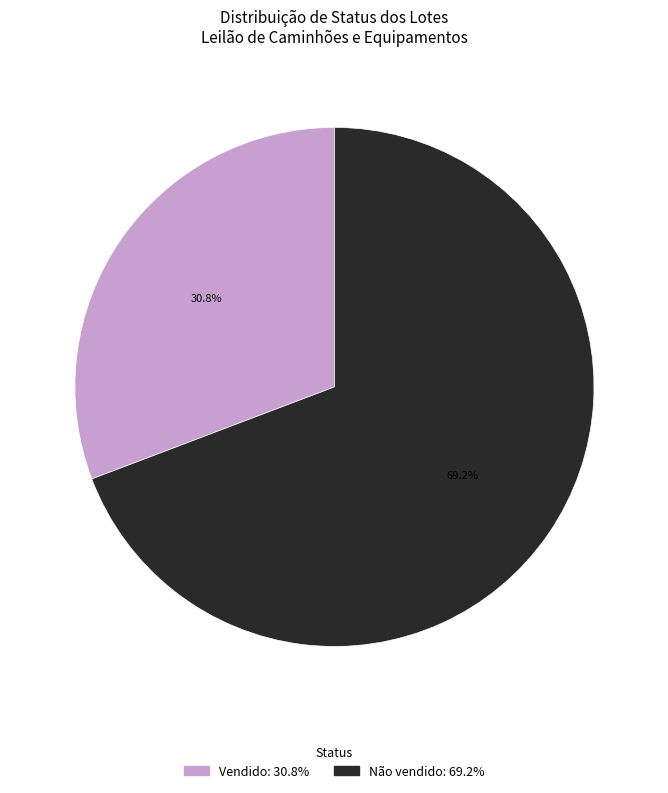

Which category accounts for the majority?

Não vendido